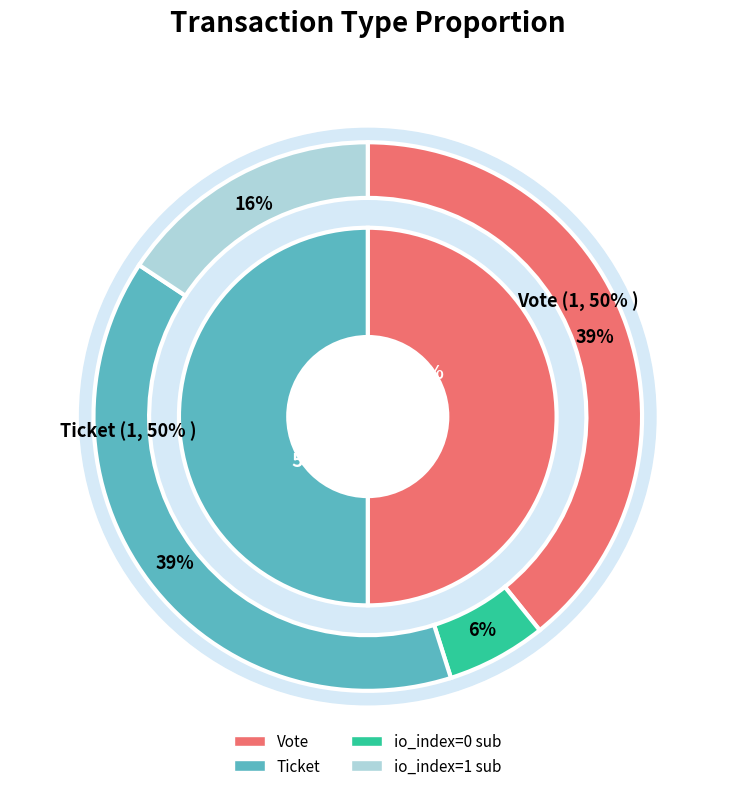

Which slice is the largest?

Vote